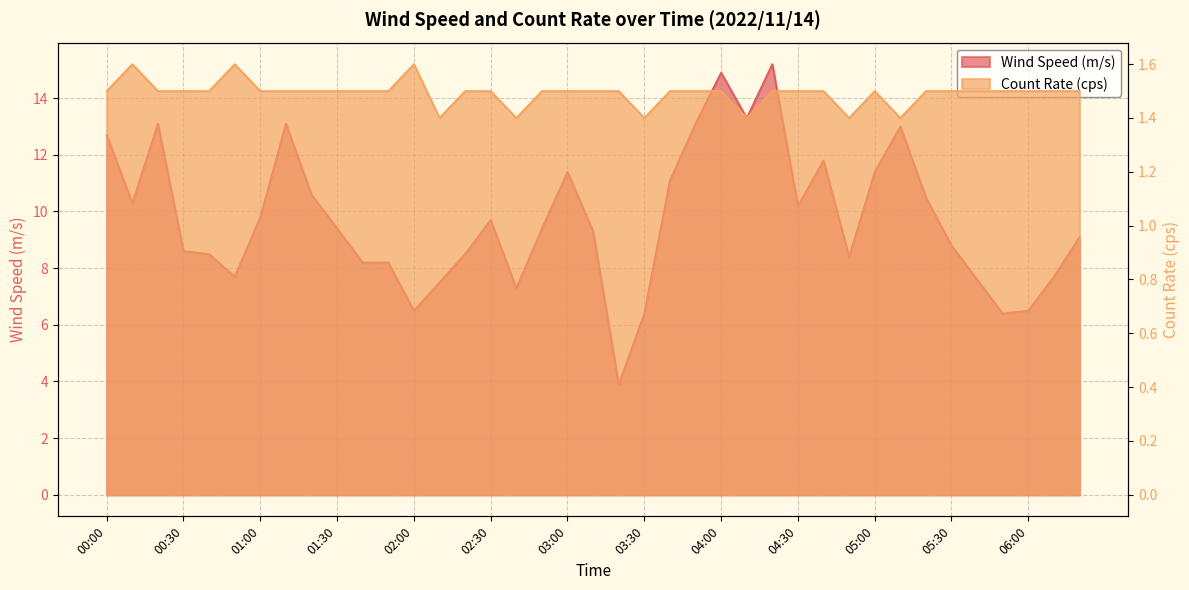

At how many categories does at least one series exceed 12?

8